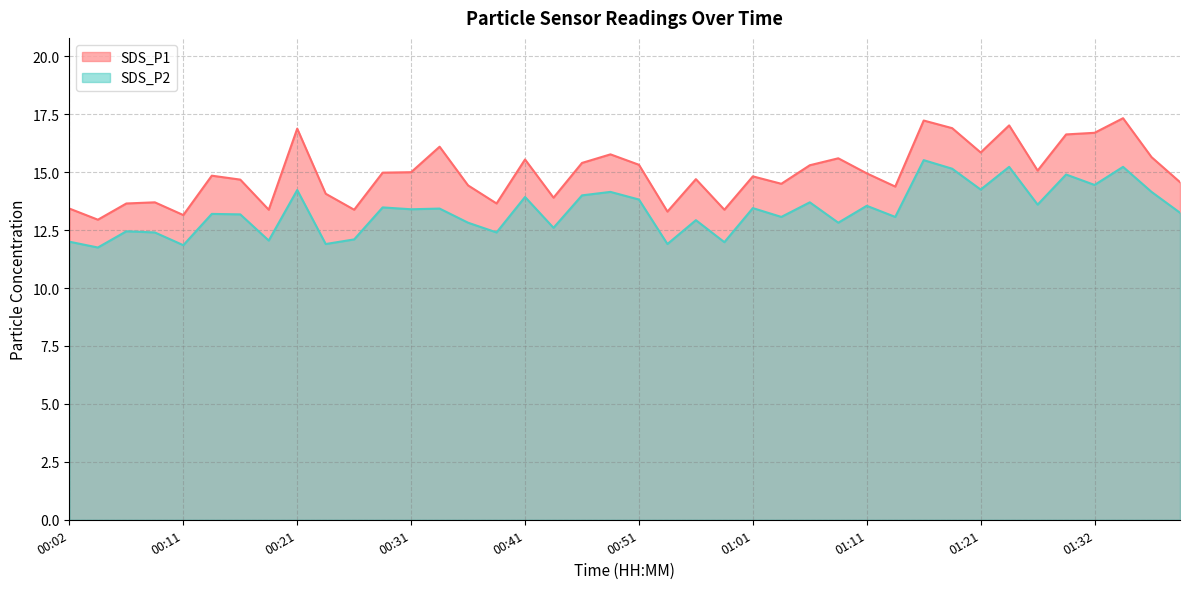

What is the difference between the second highest and second lowest values in the SDS_P2 series?

3.4